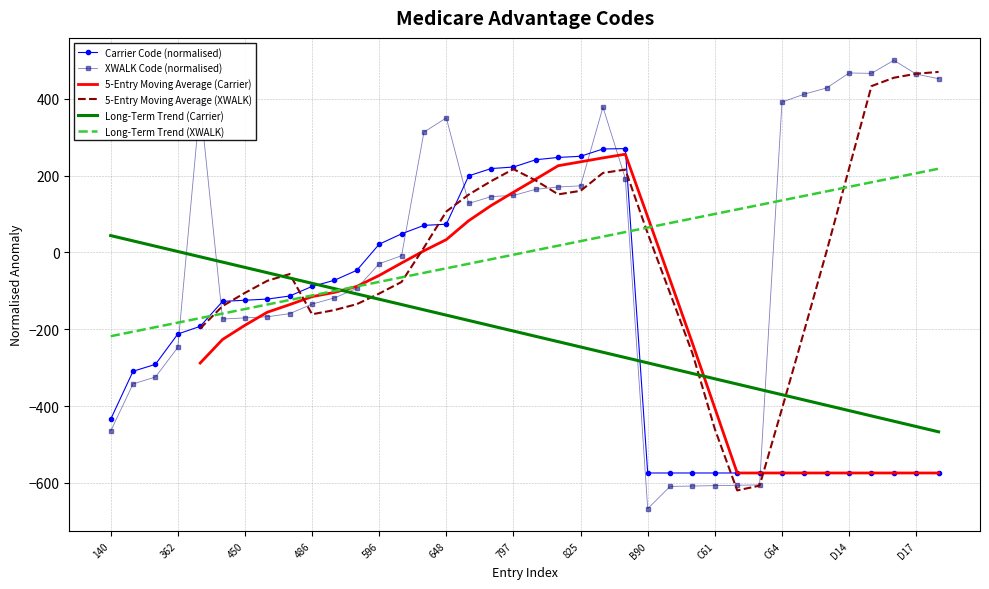

Is it true that Long-Term Trend (Carrier) equals -606.0 at 28?

False